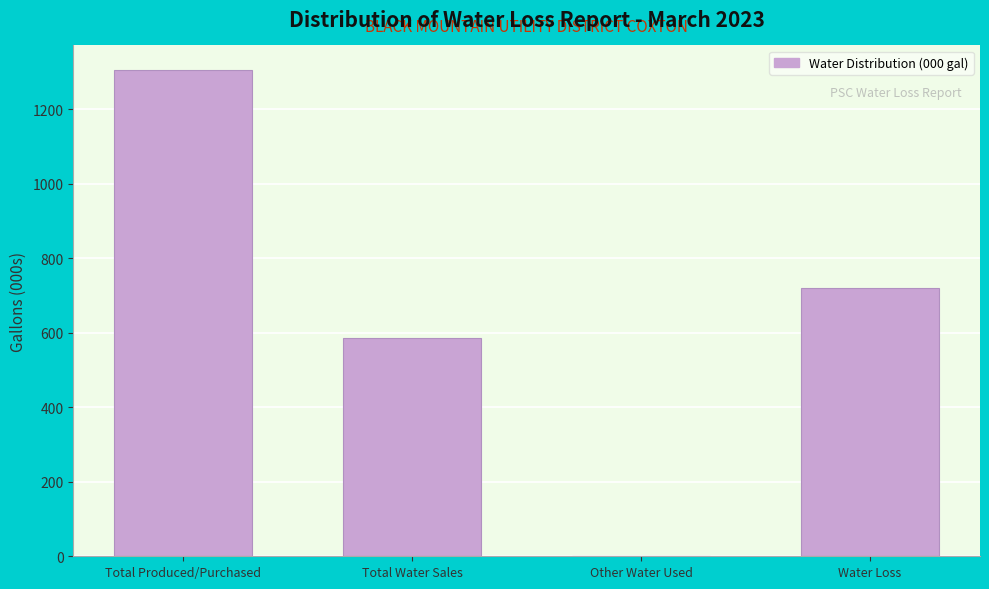

Reading left to right, list all the values displayed in this chart.

Total Produced/Purchased=1305.5	Total Water Sales=586.7	Other Water Used=0.0	Water Loss=718.8